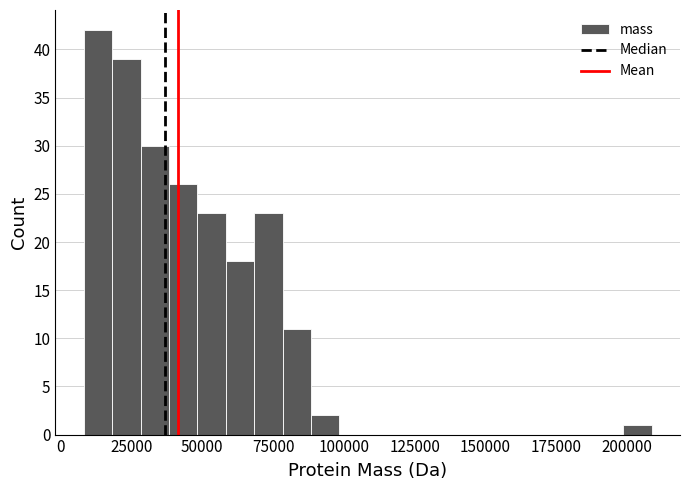

Read against the x-axis, roughly where is the centre of the tallest bar?

15000